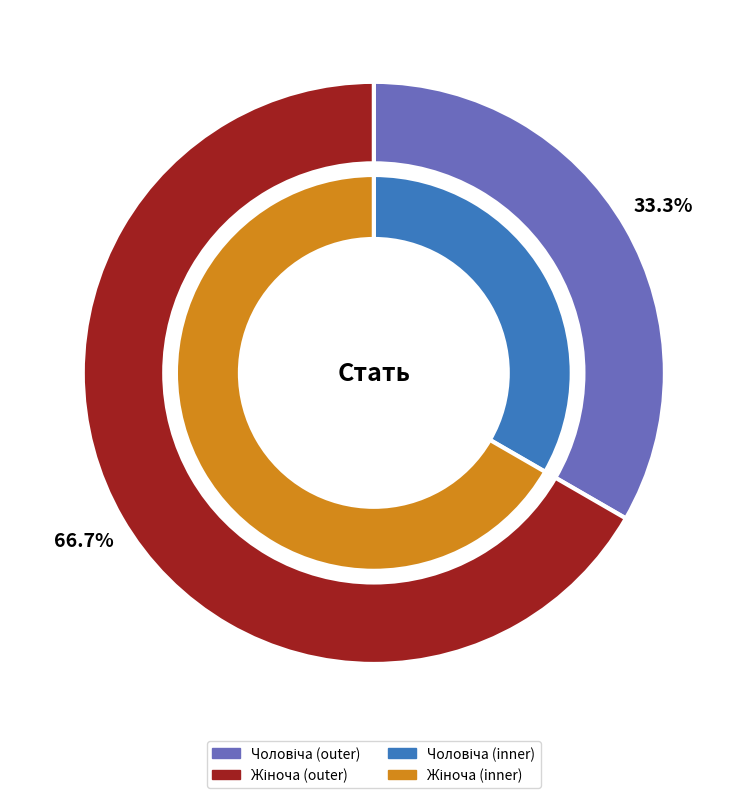

To the nearest percent, what percentage of the pie is Чоловіча?

33%